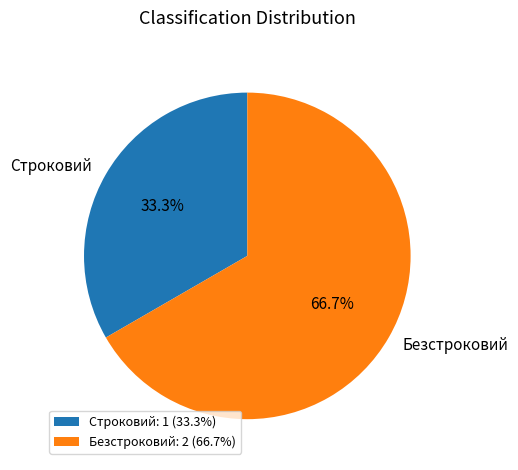

How many slices are in this pie chart?

2